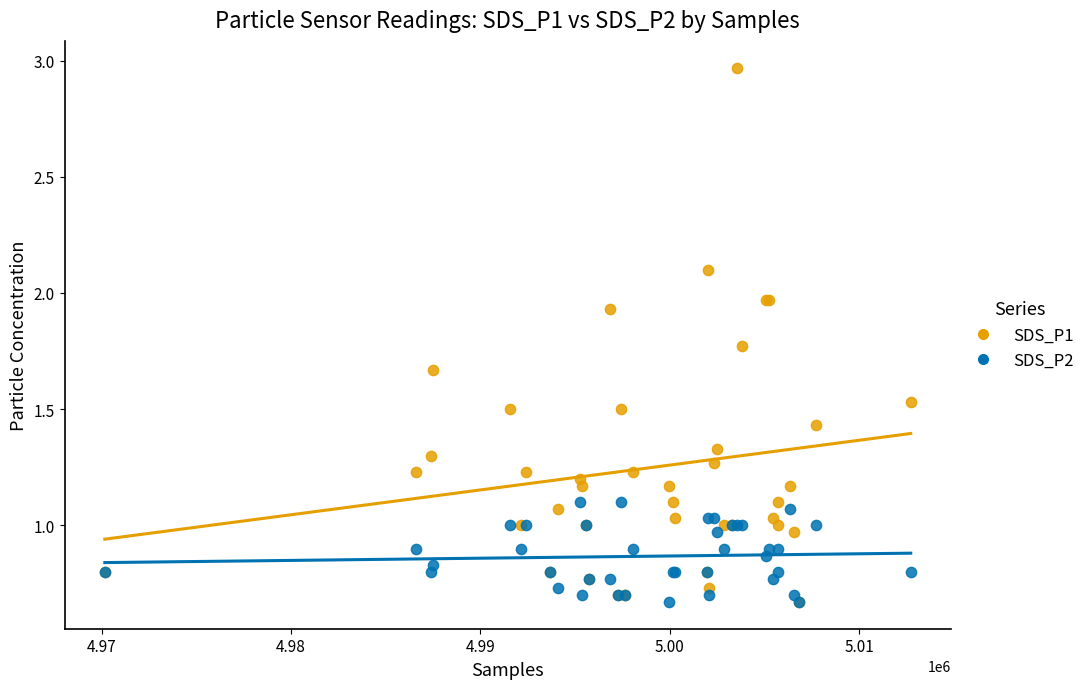

Which series has the largest Y range (max minus min)?

SDS_P1